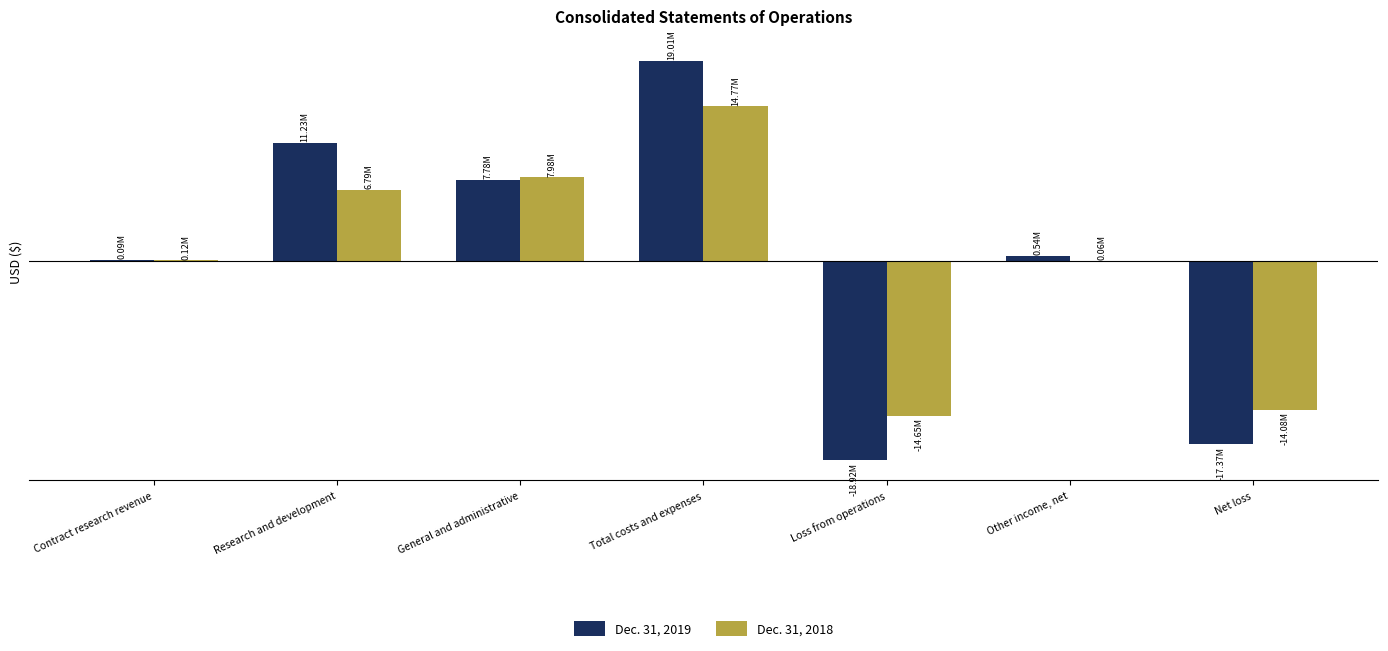

Are the bars horizontal?

No